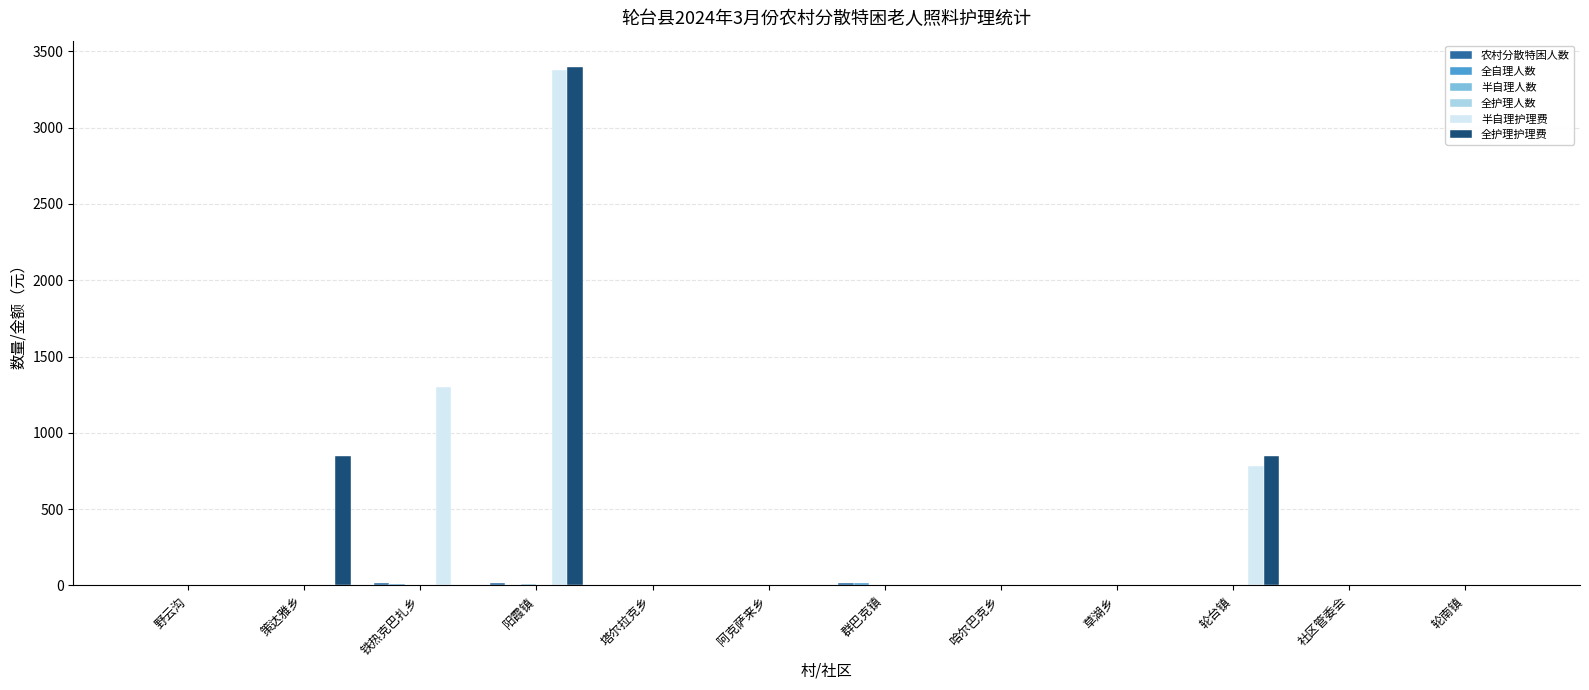

Which label corresponds to the largest value in the chart?

阳霞镇